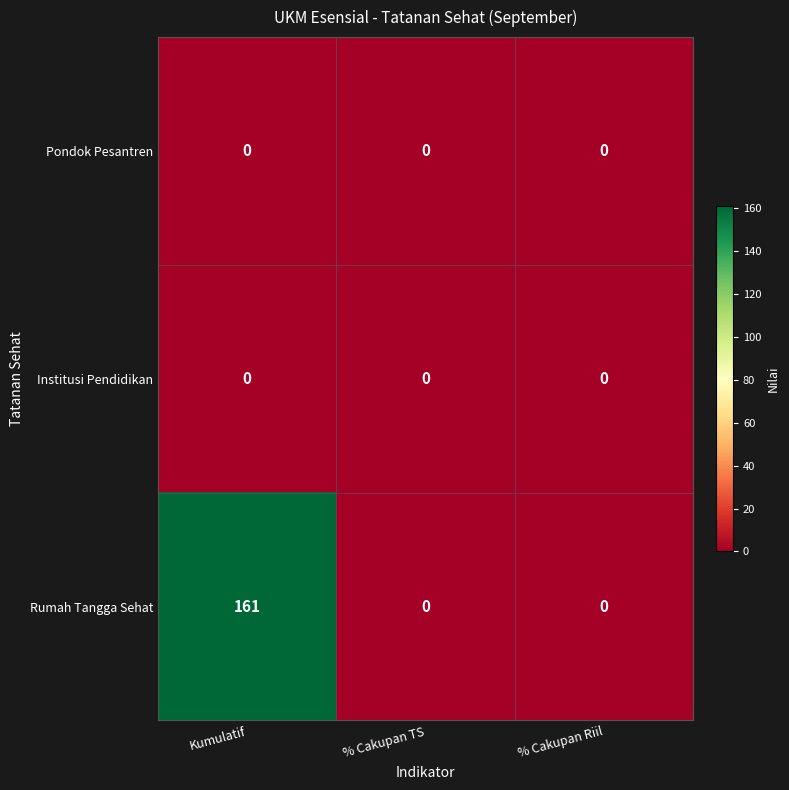

What is the sum of all Rumah Tangga Sehat values?

161